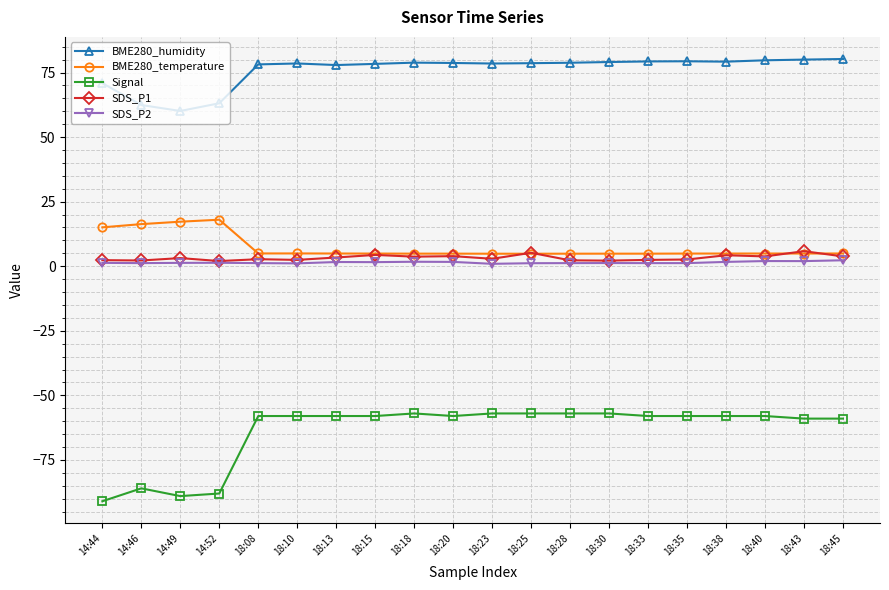

Is the value of Signal at 18:10 greater than the value of BME280_humidity at 18:23?

No